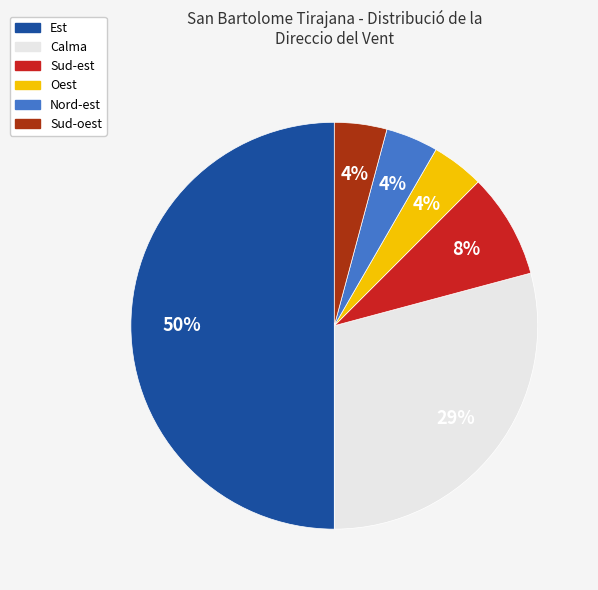

To the nearest percent, what is the average slice percentage?

17%